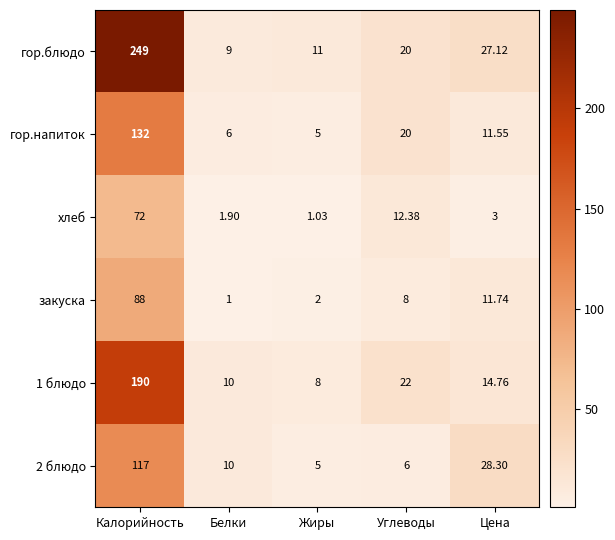

At which label does 1 блюдо first exceed 14?

Калорийность